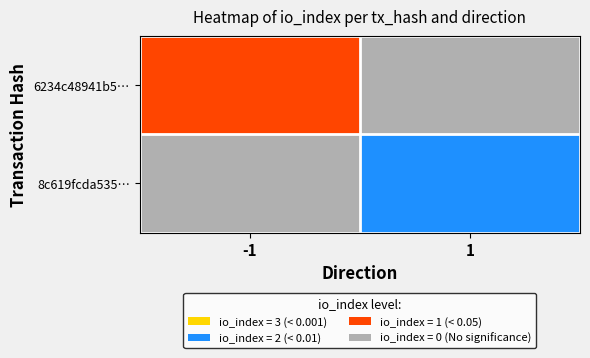

At which category is the sum across all series the highest?

1